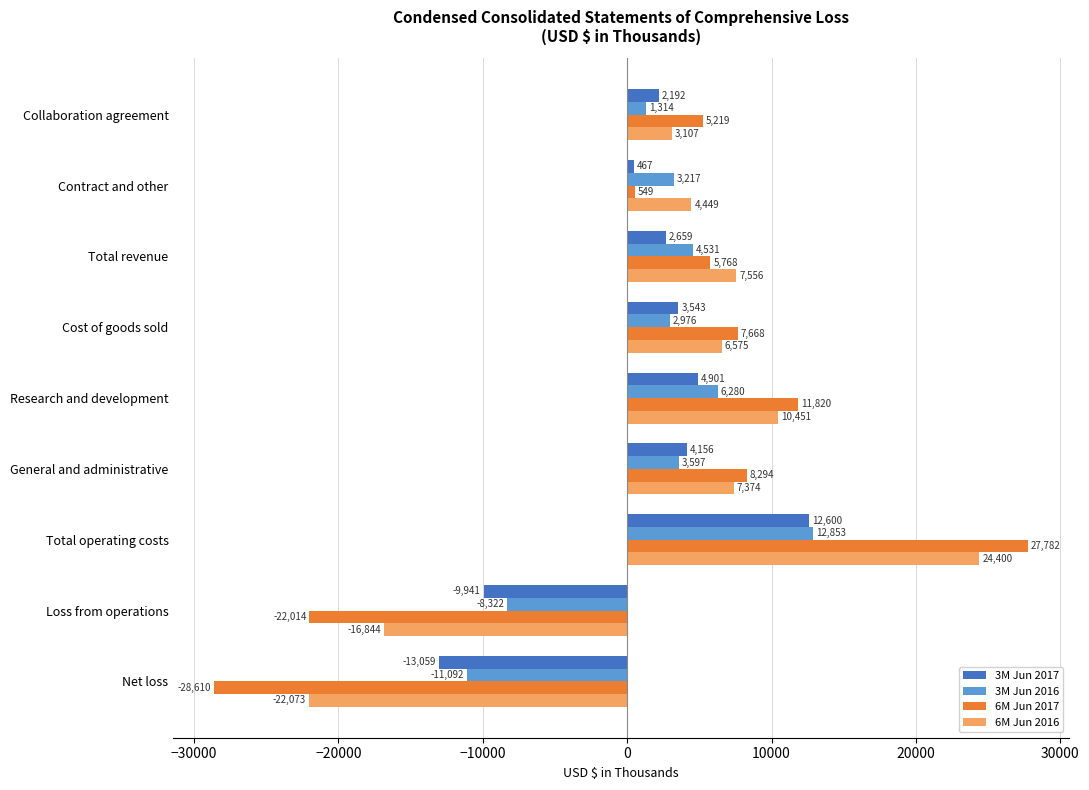

What is the difference between the maximum and second lowest values in the 6M Jun 2016 series?

41244